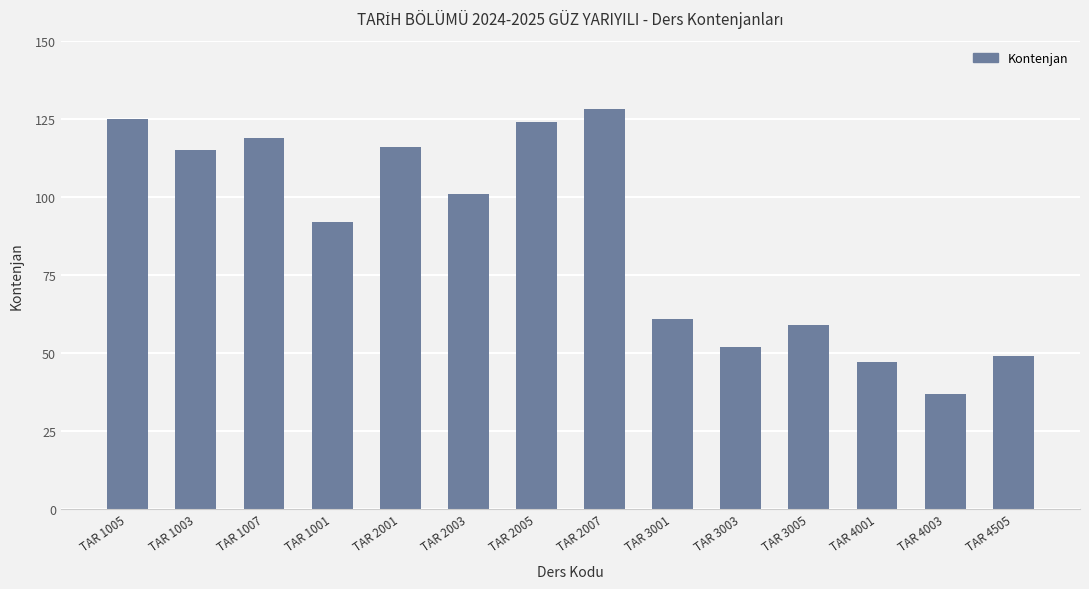

Count the number of categories in the chart.

14